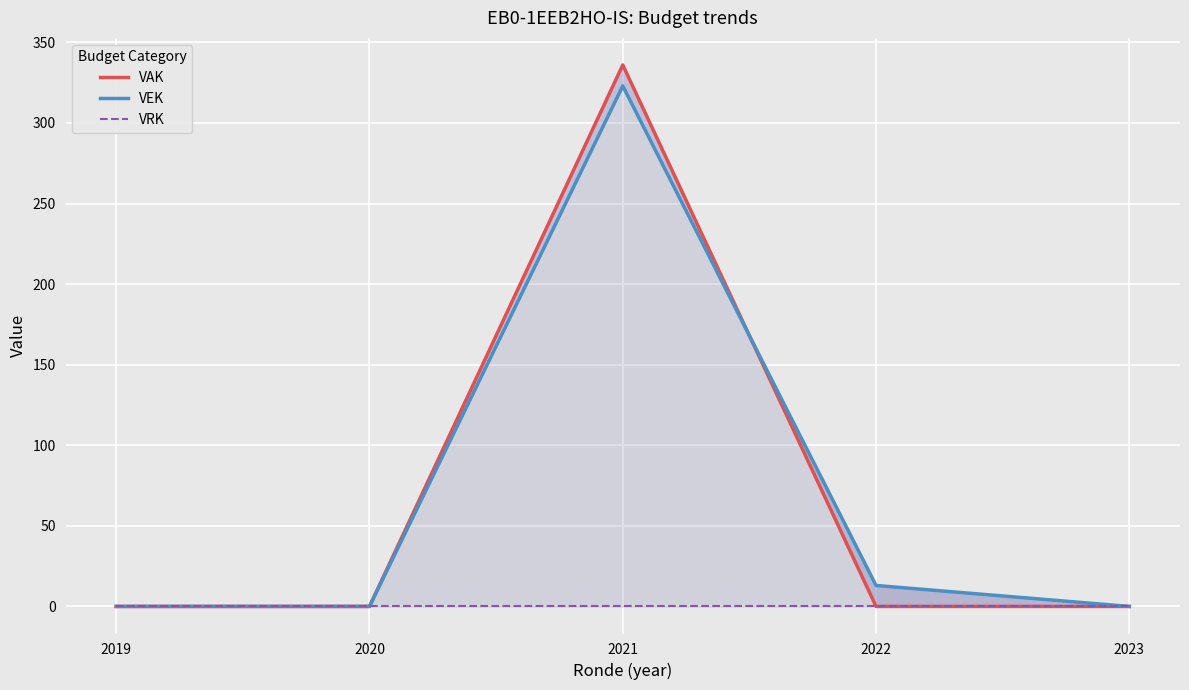

How many interior local peaks does the VAK series have?

1